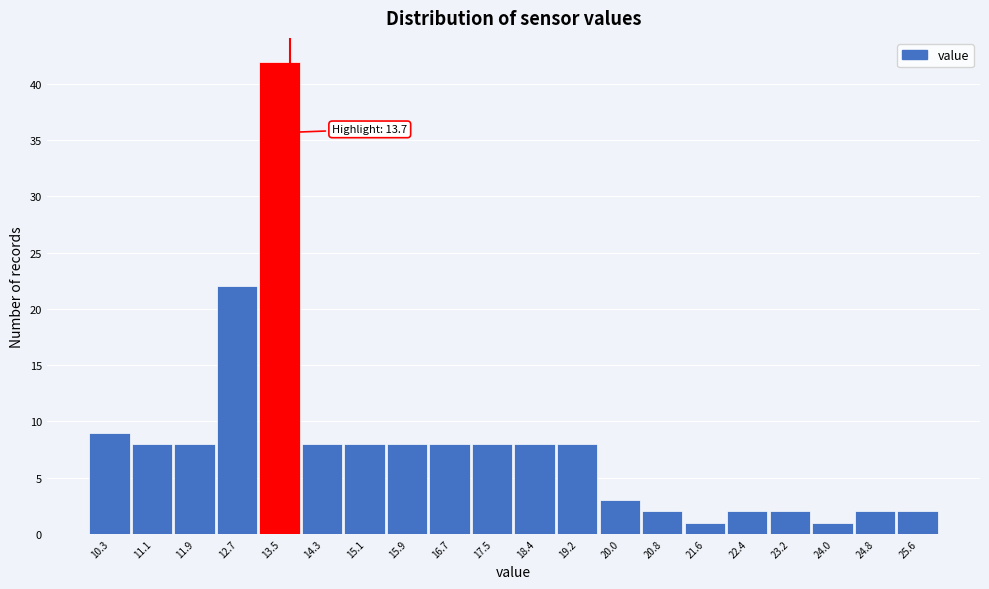

Over which range of the x-axis is the bar tallest?

13.1 to 13.9